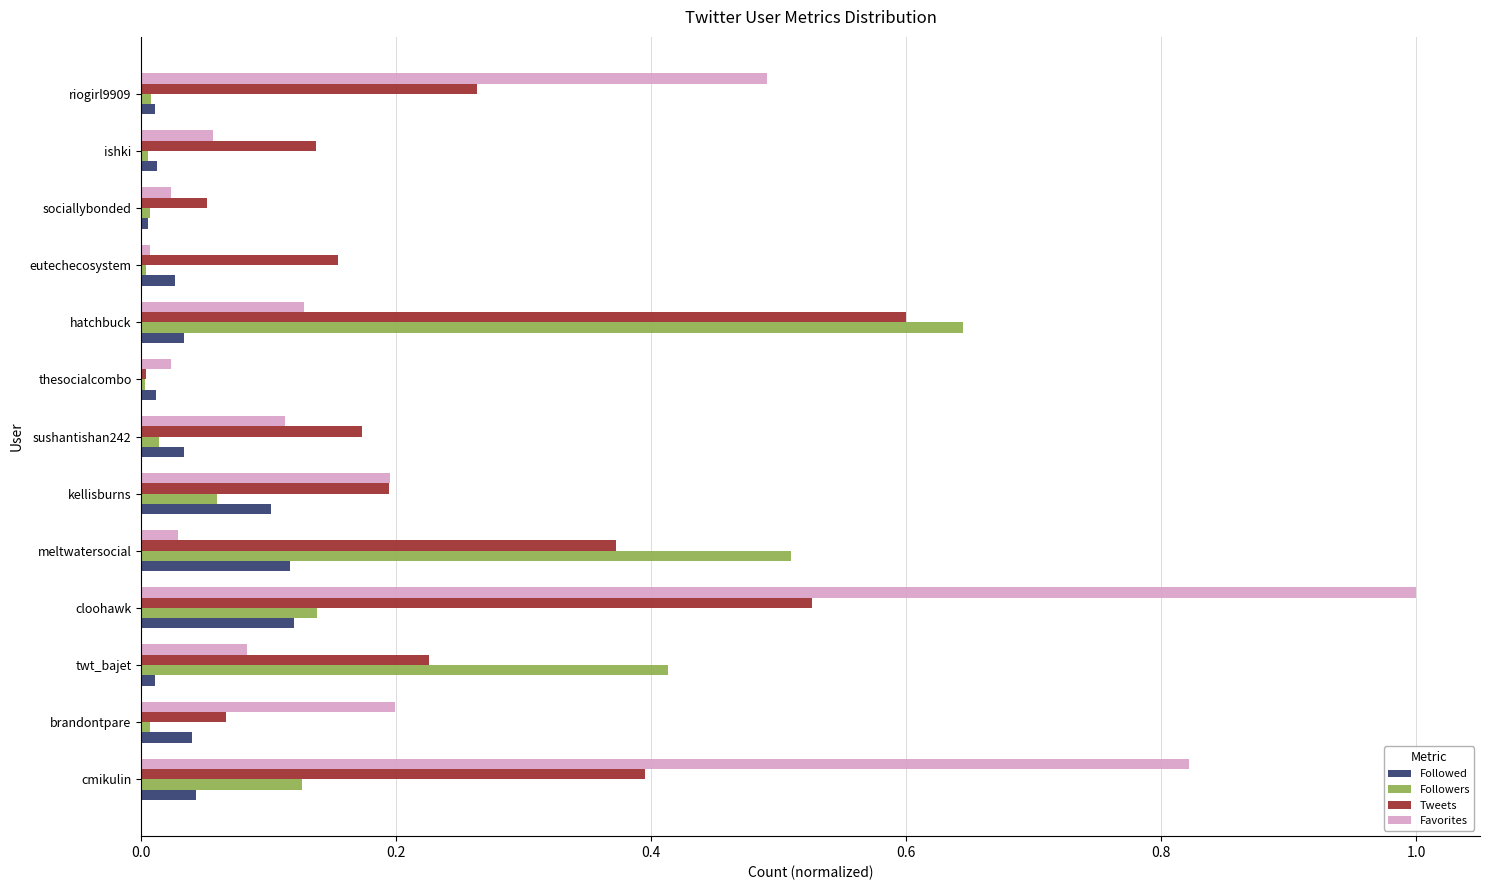

What are all the series names shown in the legend?

Followed, Followers, Tweets, Favorites